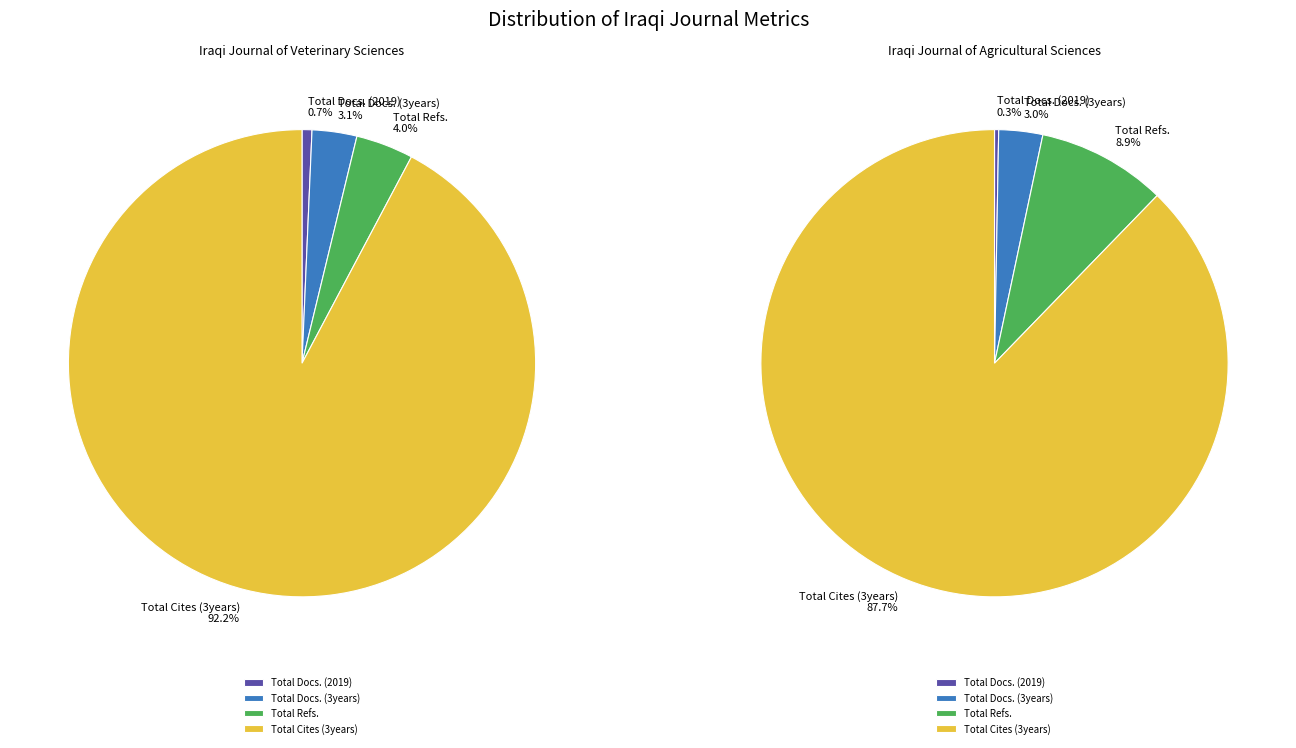

Which series has the largest range (max minus min)?

Total Cites (3years)